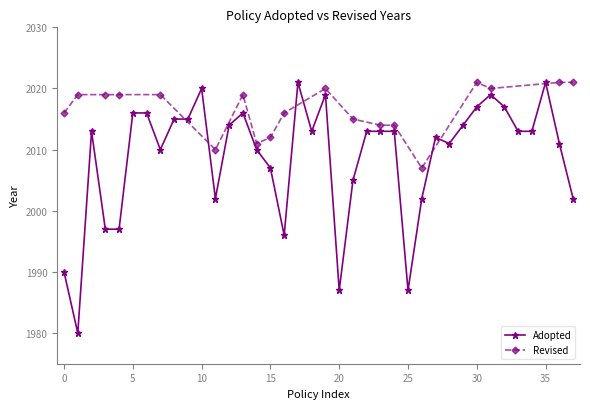

What is the minimum value shown in the chart?

1980